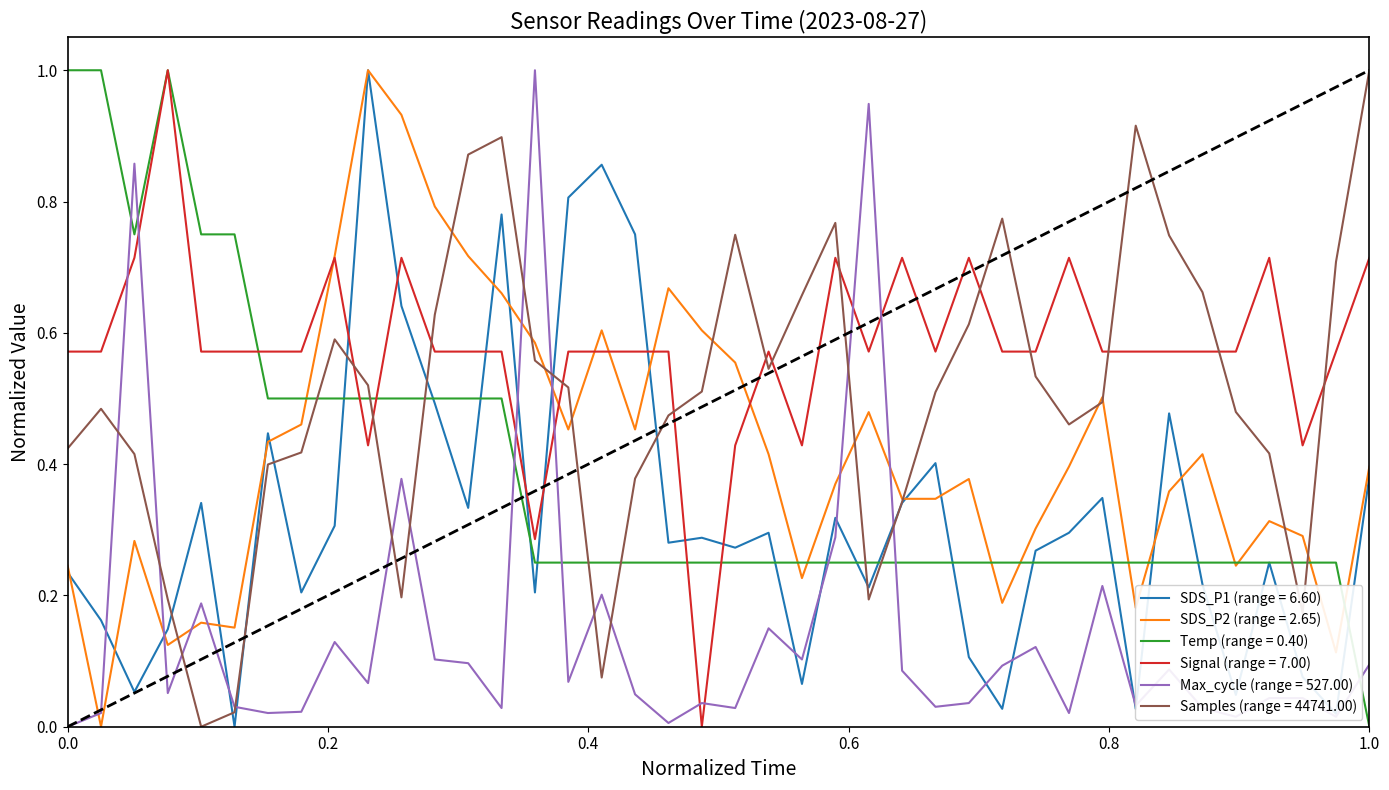

Which series has the largest total across all categories?

Signal (range = 7.00)